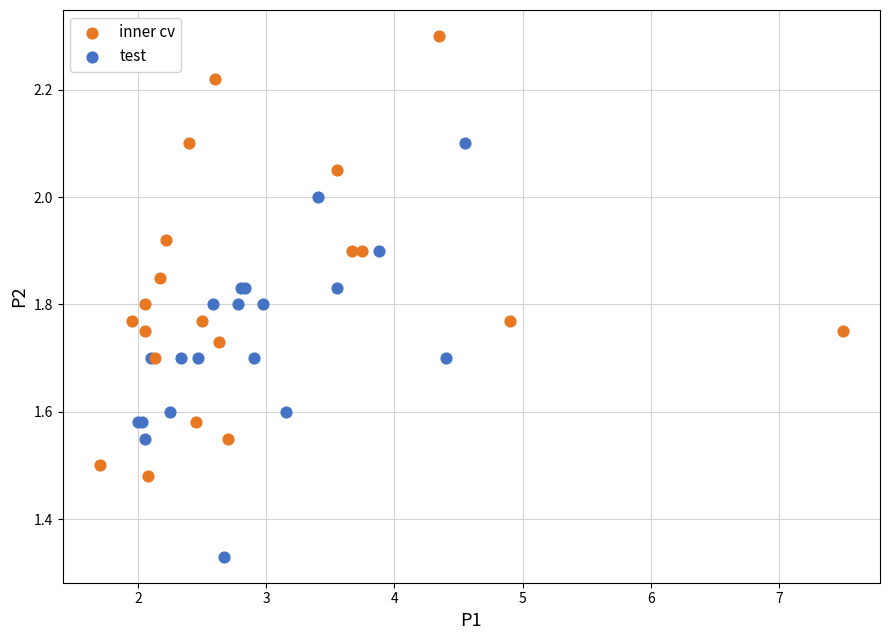

Which series contains the highest Y value?

inner cv